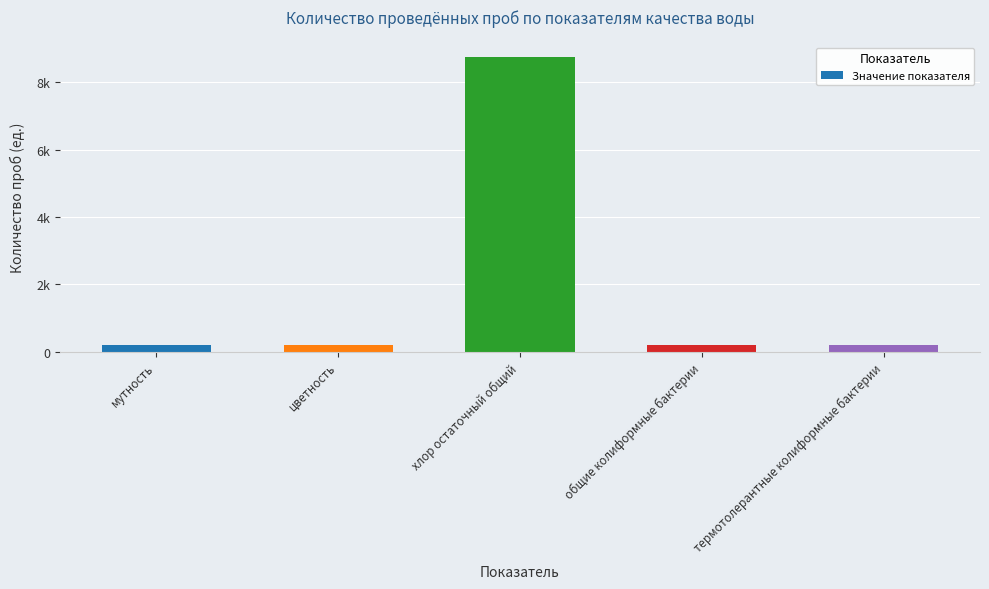

Are the bars horizontal?

No